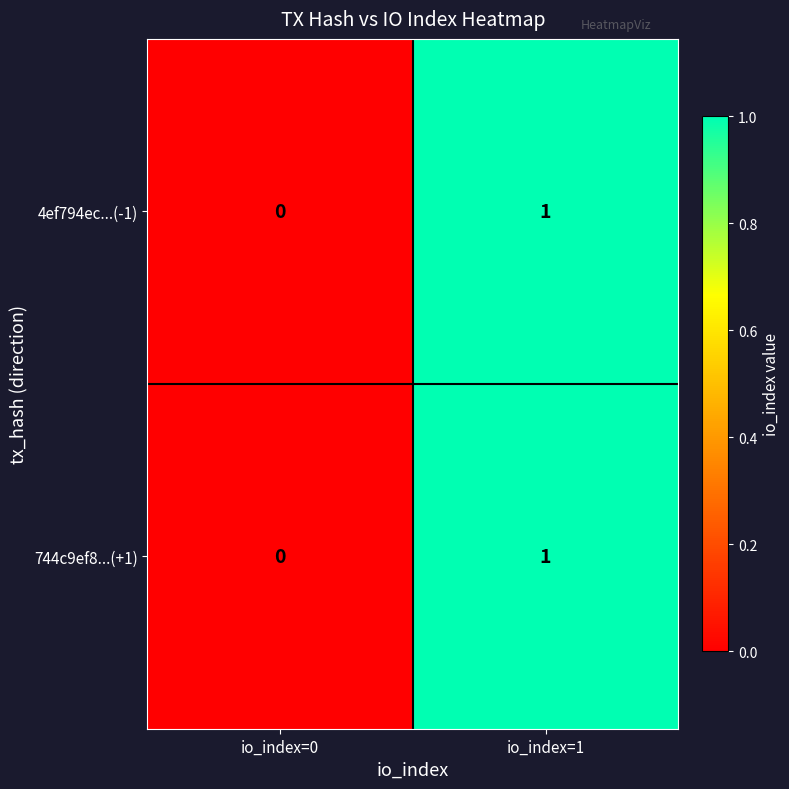

The value of 744c9ef8...(+1) at io_index=0 is 1. True or false?

False